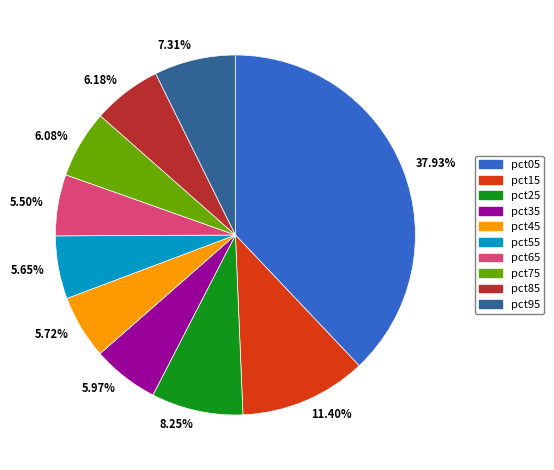

Does pct05 account for over 50% of the chart?

No